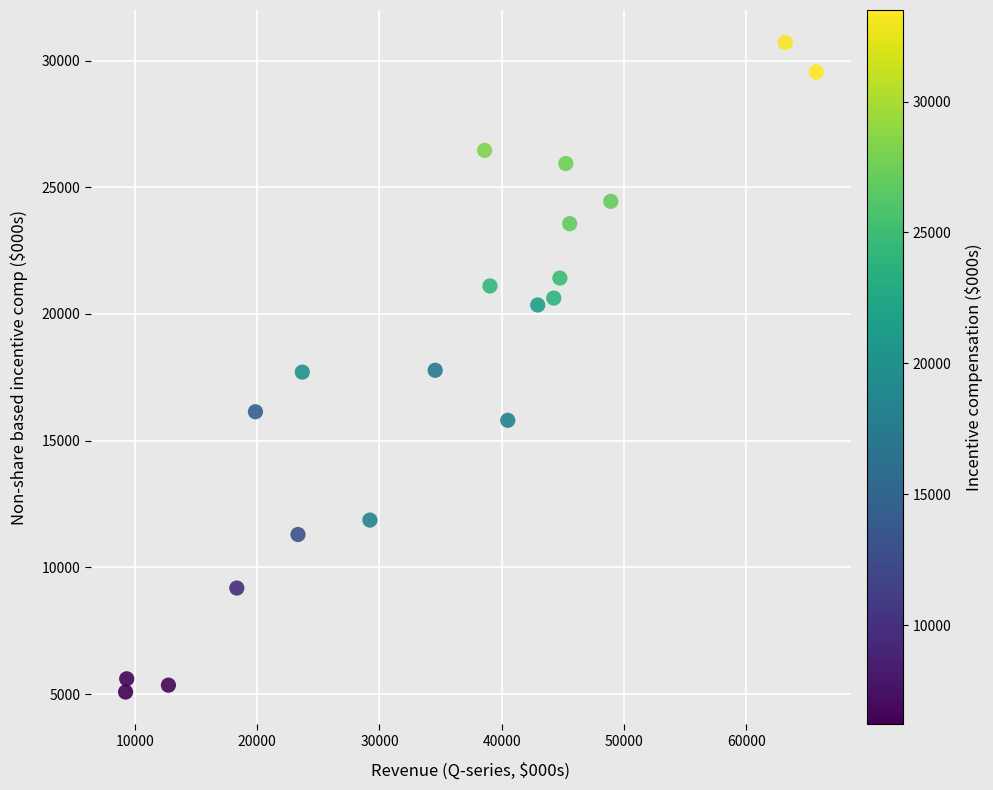

What is the range of Y values (max minus min)?

25627